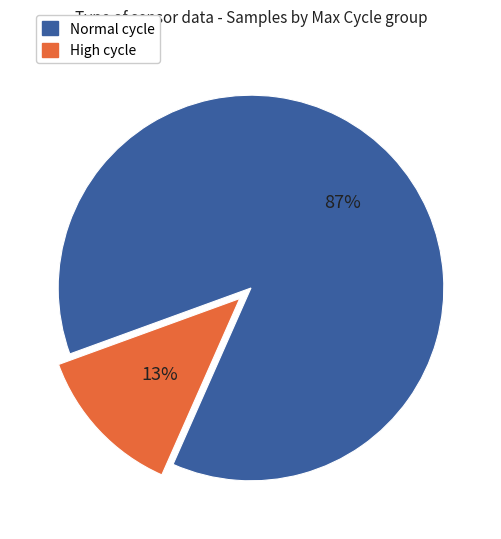

Which category has the smallest portion of the pie?

High cycle